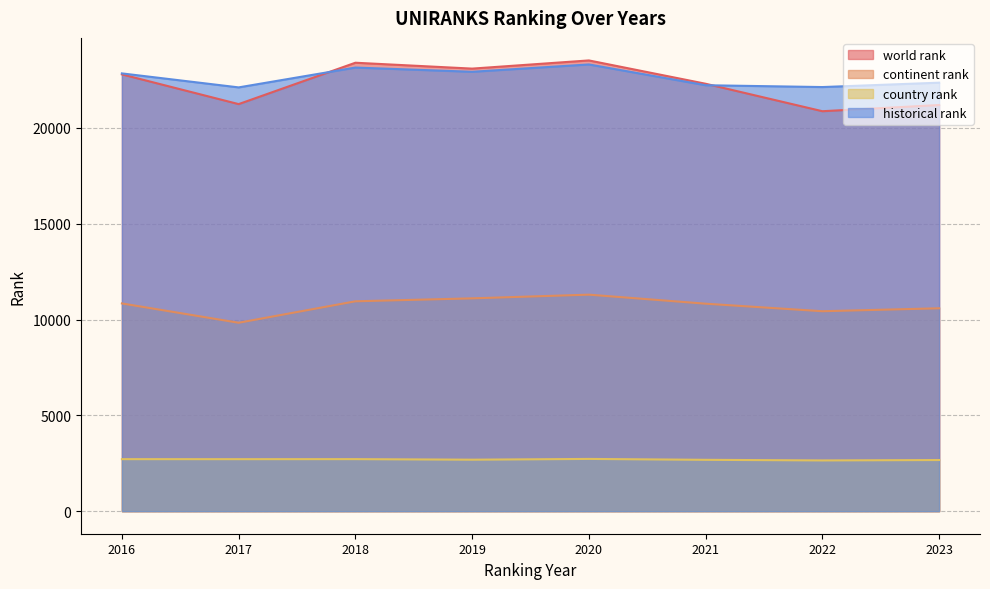

Does the chart display data point markers on the line(s)?

No